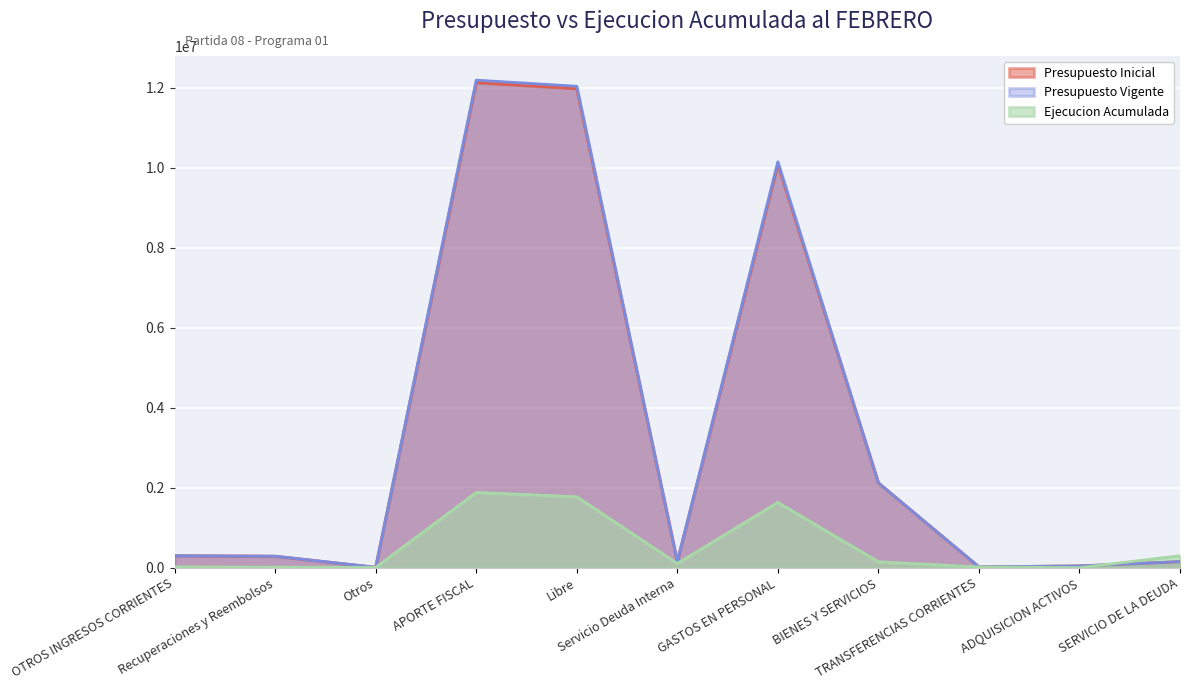

List the labels in order of Presupuesto Vigente value, smallest first.

Otros, TRANSFERENCIAS CORRIENTES, ADQUISICION ACTIVOS, Servicio Deuda Interna, SERVICIO DE LA DEUDA, Recuperaciones y Reembolsos, OTROS INGRESOS CORRIENTES, BIENES Y SERVICIOS, GASTOS EN PERSONAL, Libre, APORTE FISCAL